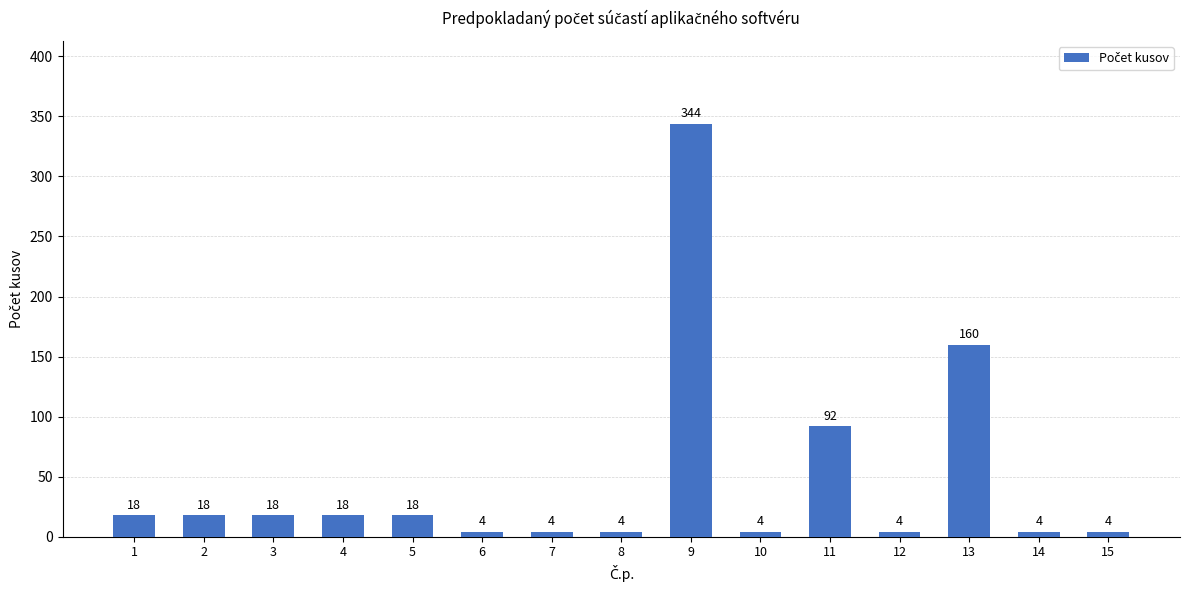

What is the greatest value displayed?

344